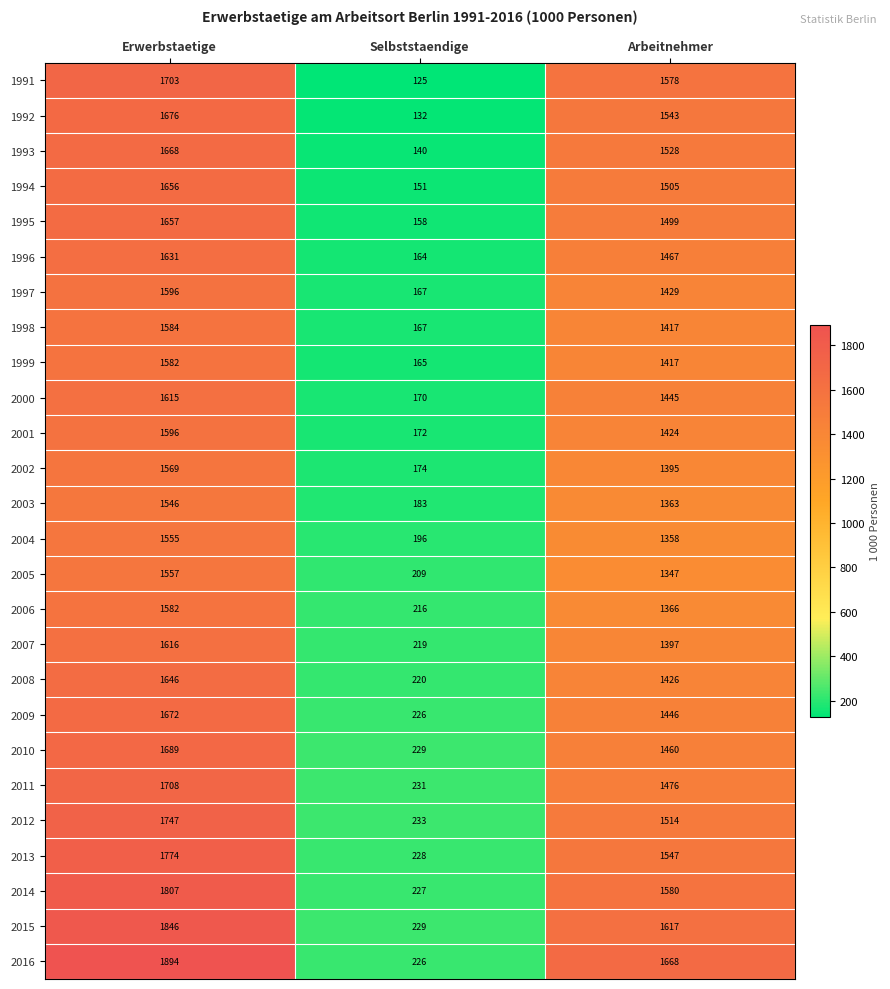

What is the average value of the 1992 series?

1117